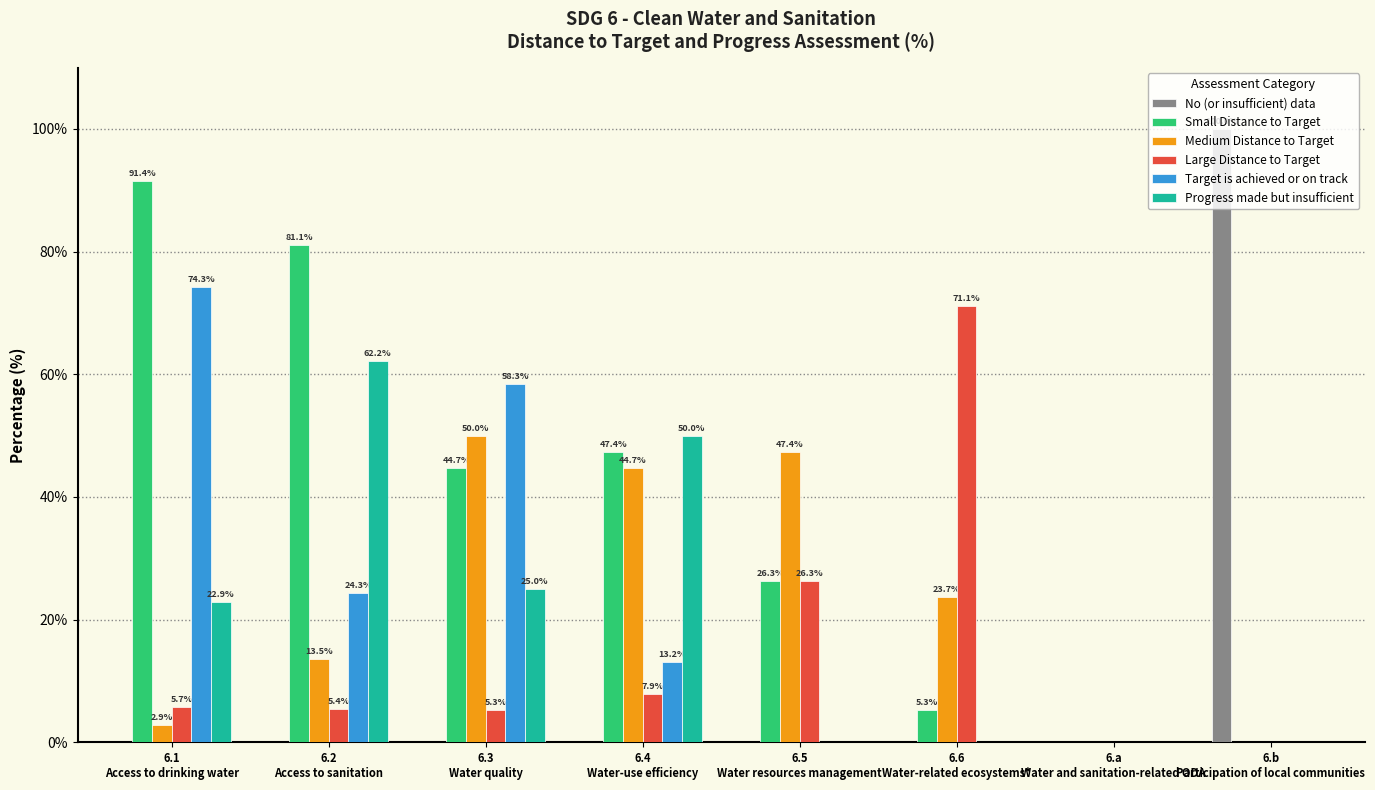

What is the maximum value shown in the chart?

100.0